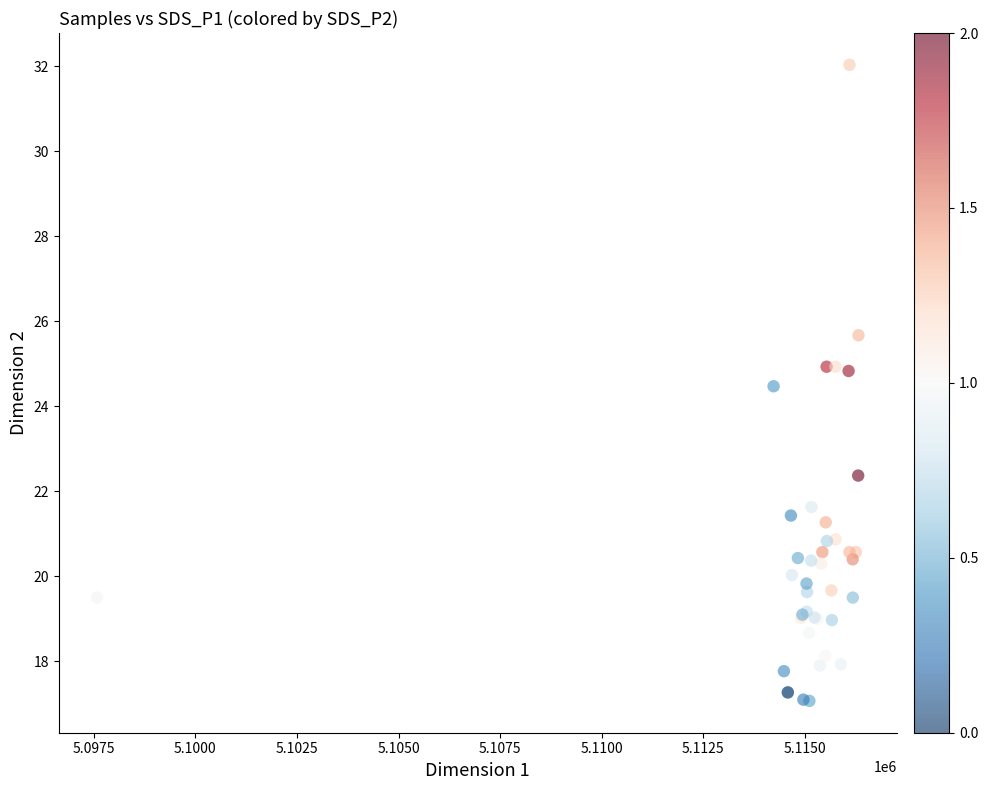

What Y value in the scatter plot is closest to 24?

24.5